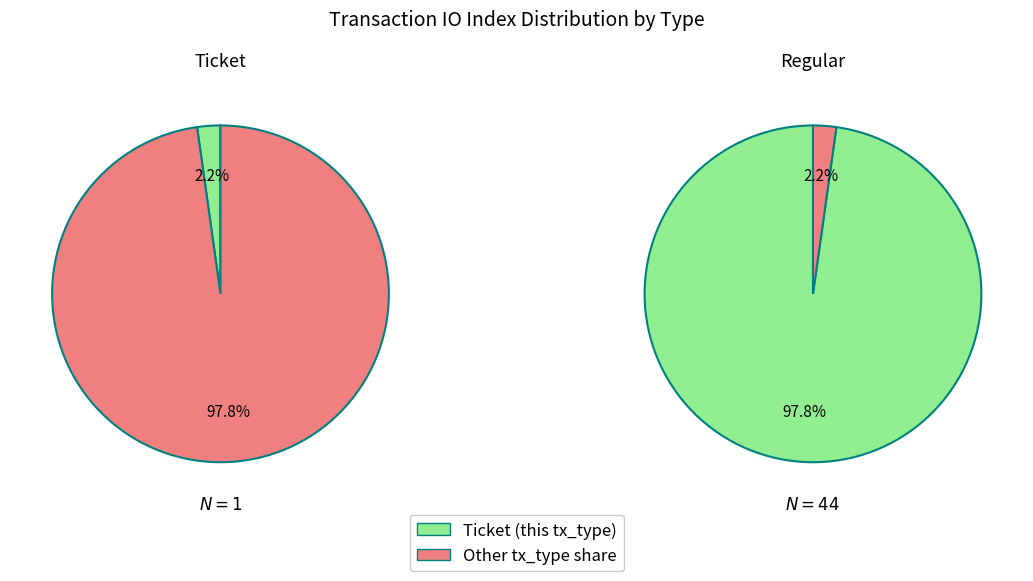

Rank the series by their maximum value, from lowest to highest.

Ticket, Regular